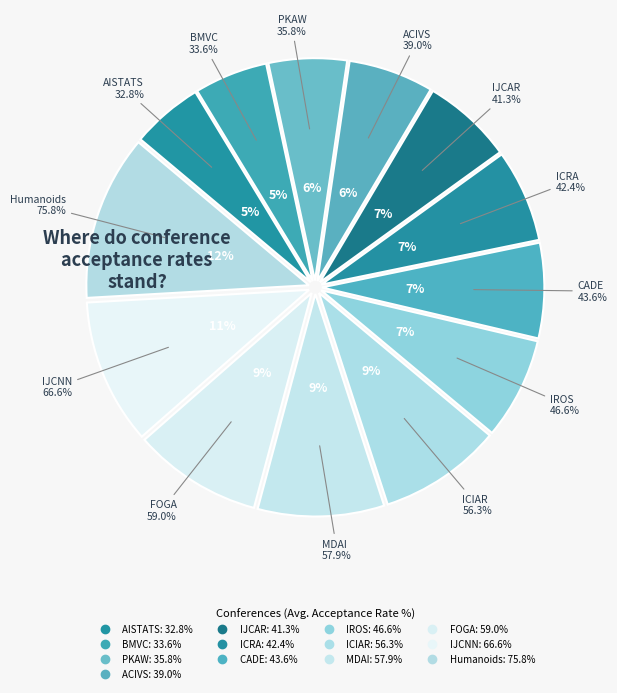

To the nearest percent, what is the average slice percentage?

8%